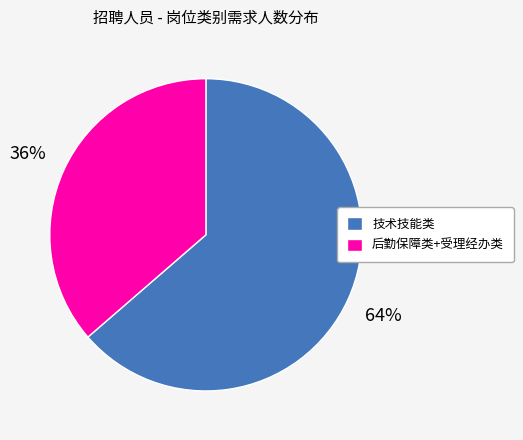

Rank the categories by value from highest to lowest.

技术技能类, 后勤保障类+受理经办类